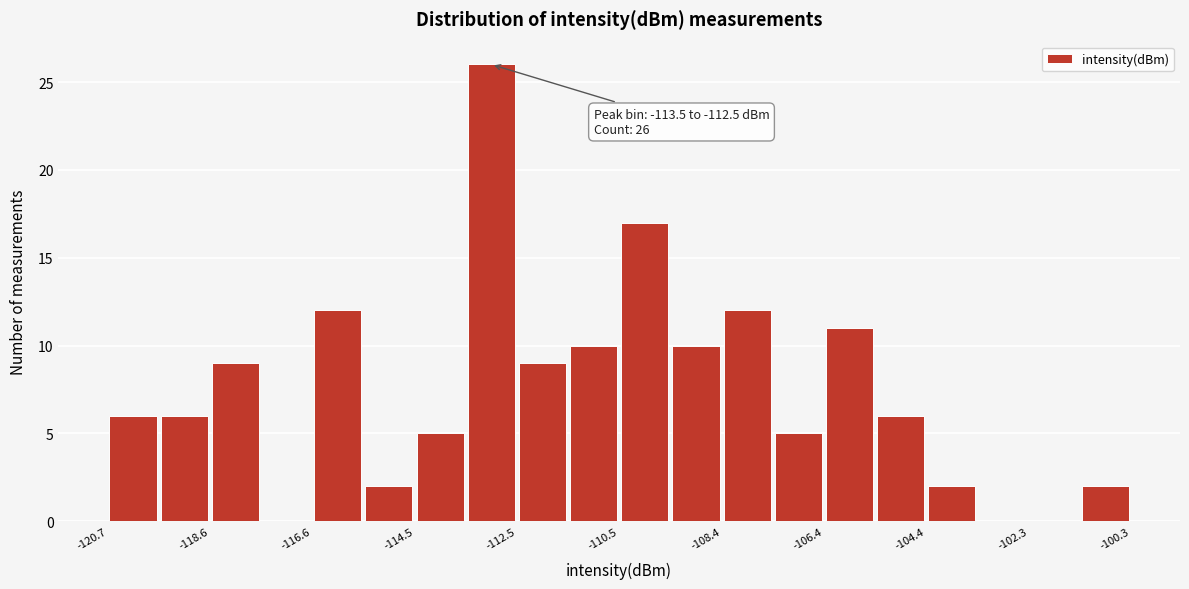

Around what value on the x-axis is the tallest bar? Give the approximate position of its centre, as read against the axis.

-113.0